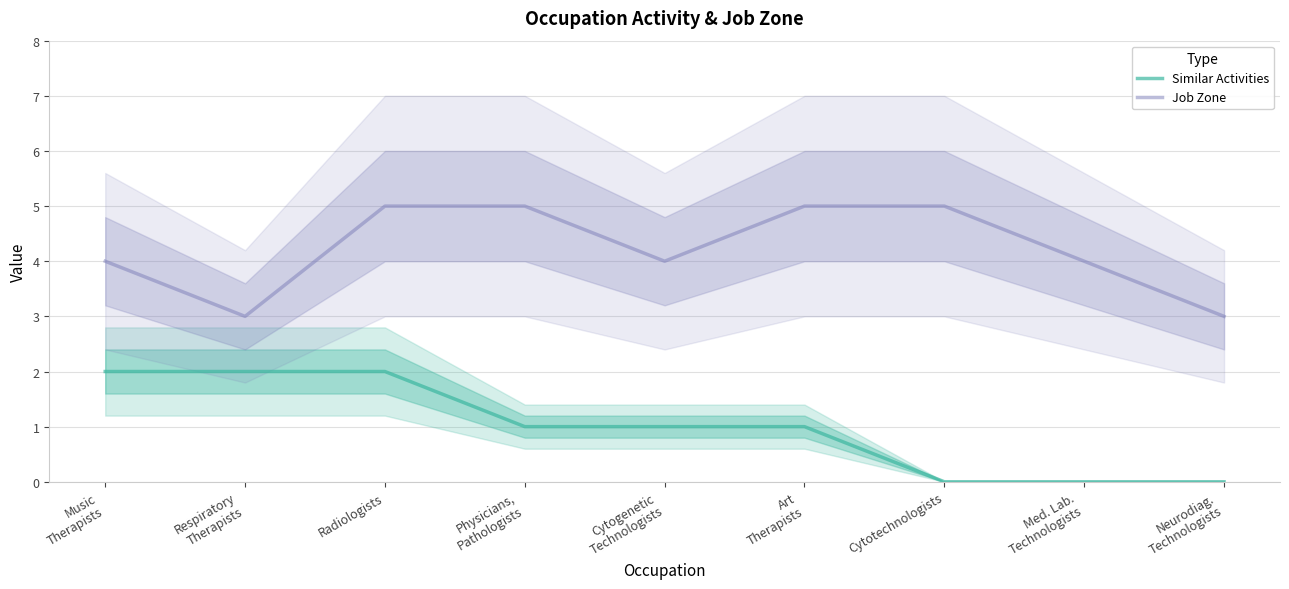

At Cytotechnologists, list the series in order from smallest to largest.

Similar Activities, Job Zone